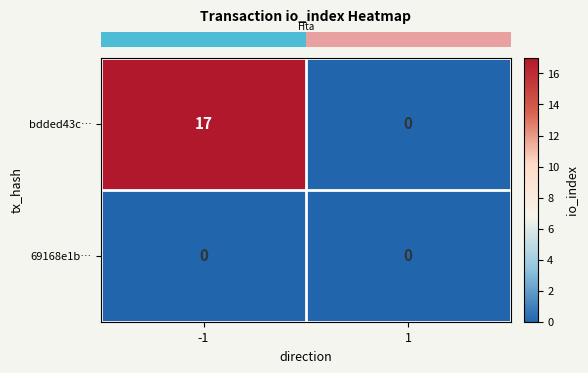

Rank the series by their maximum value, from highest to lowest.

bdded43c…, 69168e1b…